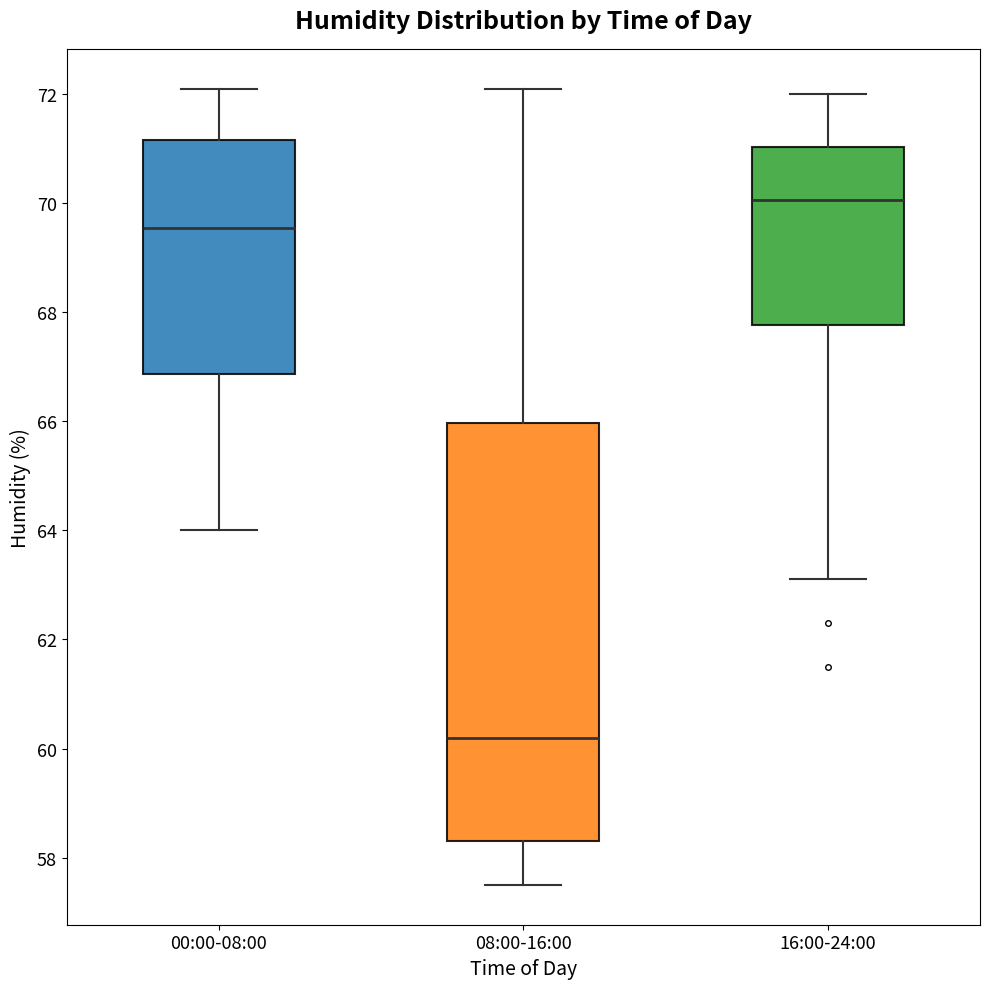

Where does the lower whisker of the box for 00:00-08:00 end on the y-axis? The values are not printed on the chart, so give them approximately, as read against the axis.

64.0